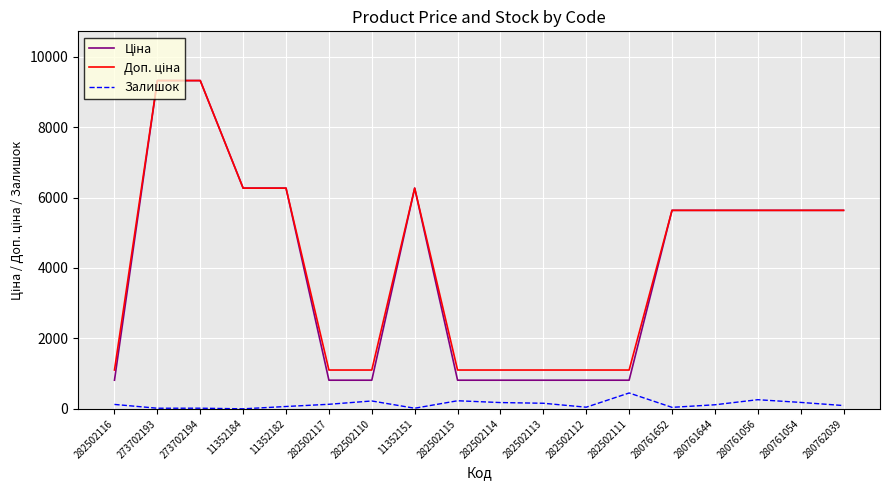

What is the maximum value shown in the chart?

9321.4